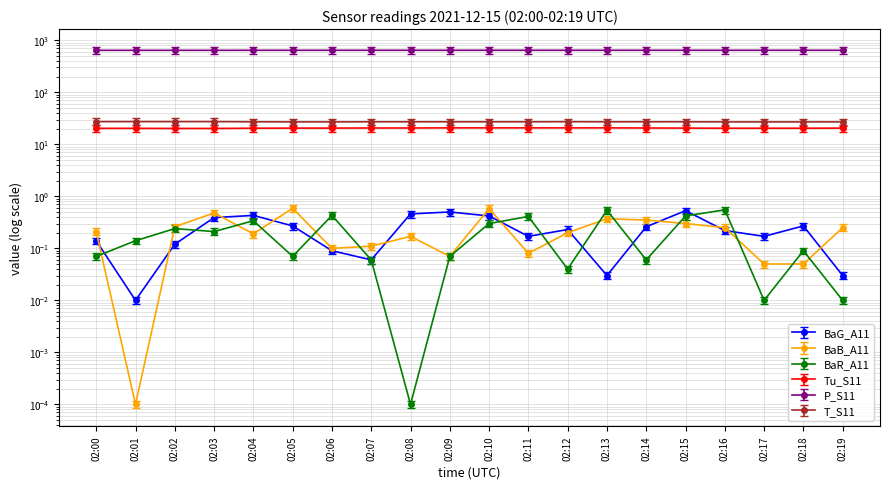

True or false: T_S11 and P_S11 cross at least once.

False